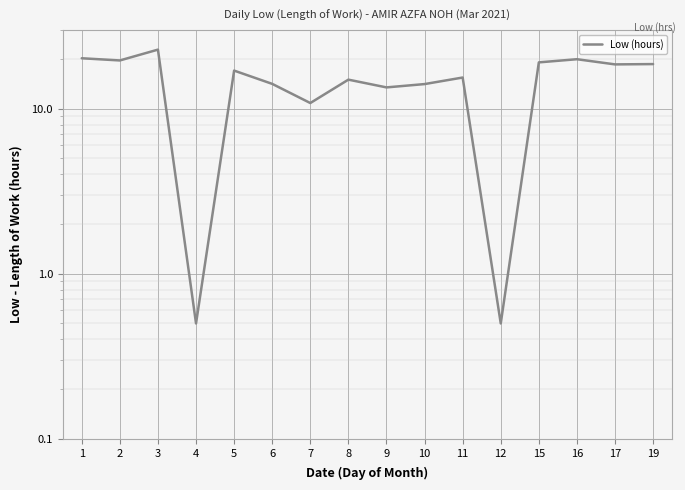

Count the number of values greater than 17.

8